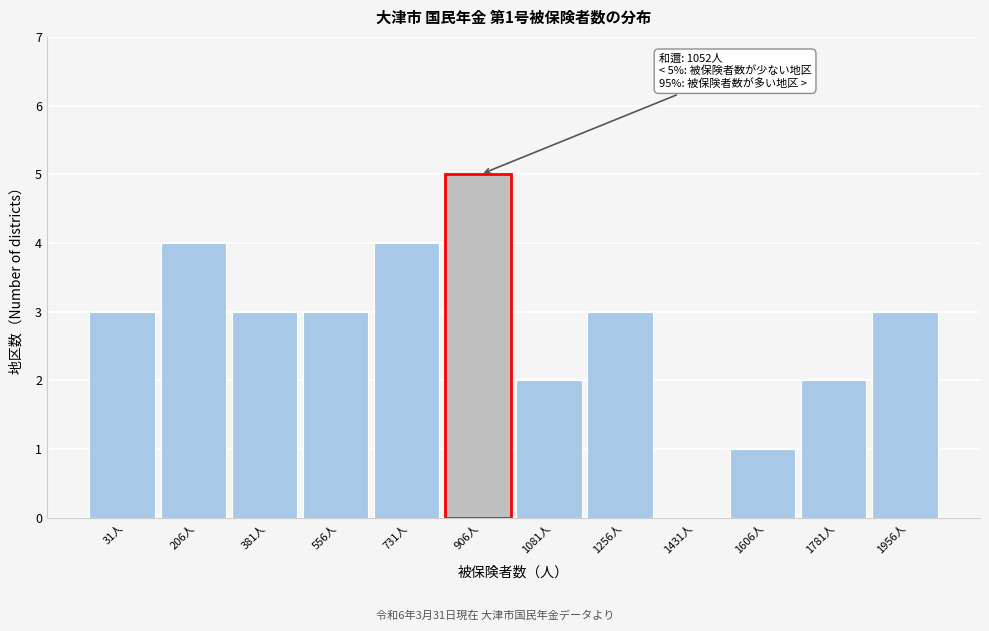

Reading left to right, transcribe all the data shown in this chart.

31人=3	206人=4	381人=3	556人=3	731人=4	906人=5	1081人=2	1256人=3	1431人=0	1606人=1	1781人=2	1956人=3